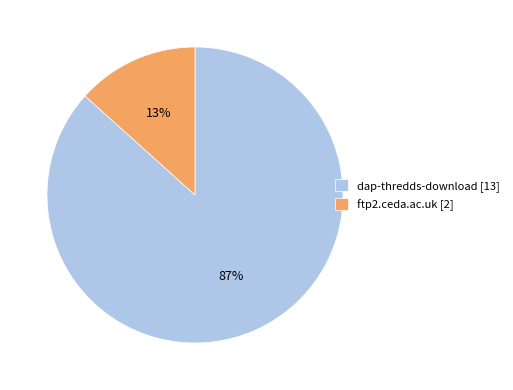

Which has a higher value, ftp2.ceda.ac.uk [2] or dap-thredds-download [13]?

dap-thredds-download [13]